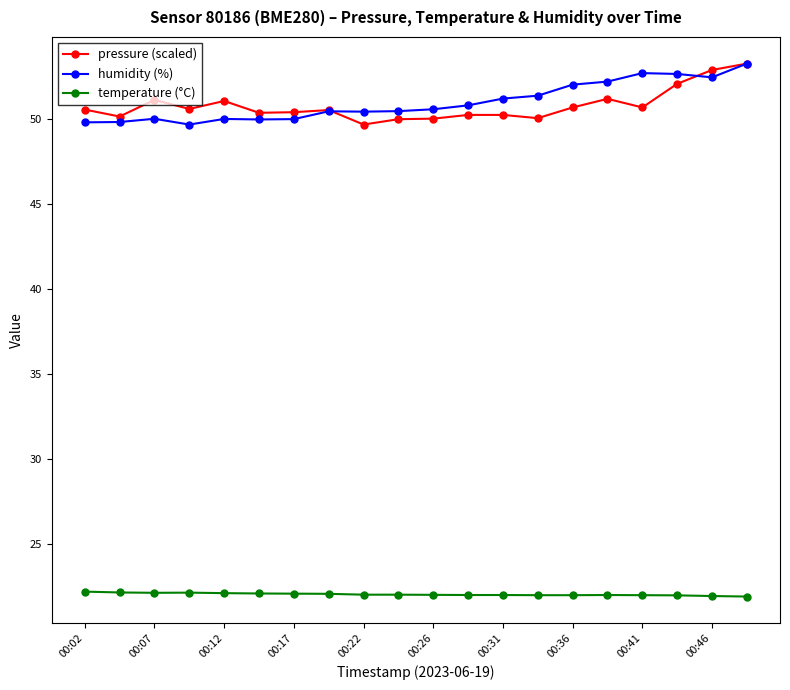

True or false: humidity (%) and temperature (°C) intersect in this chart.

False